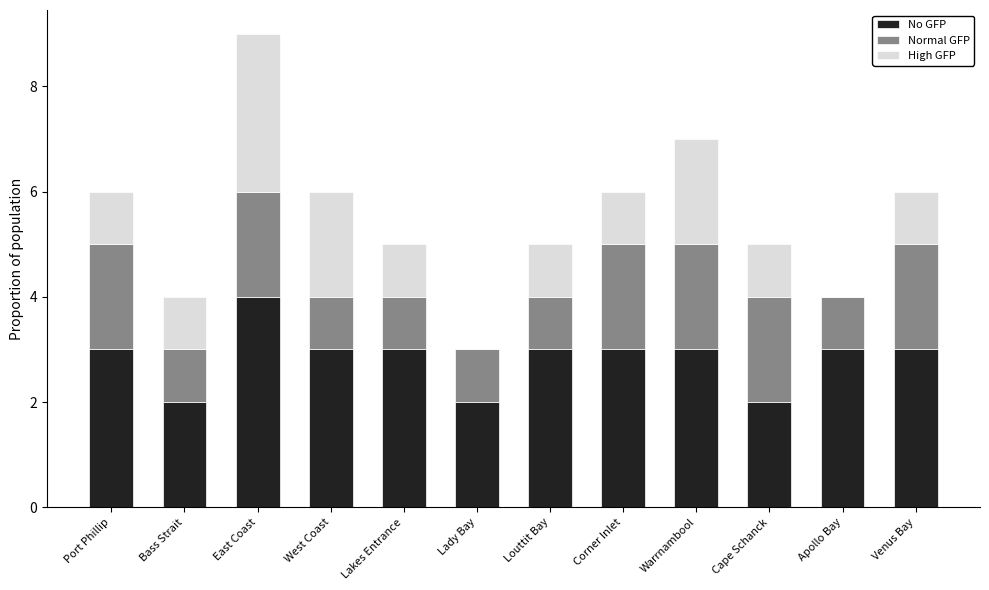

Is it true that No GFP equals 3 at Venus Bay?

True